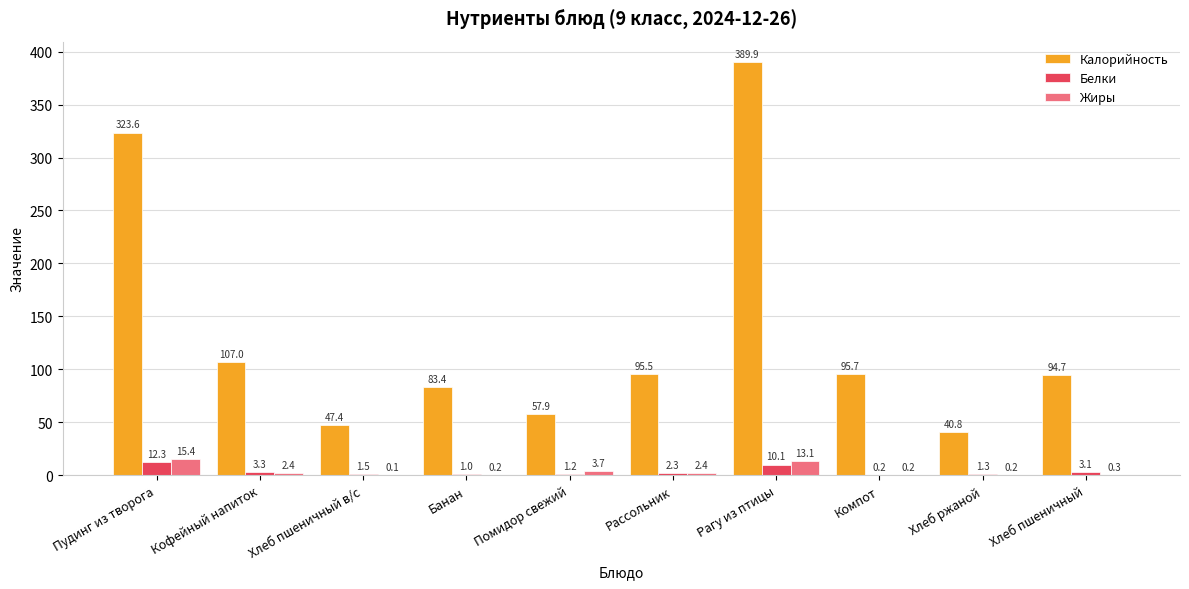

Which series changed the most between Рагу из птицы and Хлеб пшеничный?

Калорийность